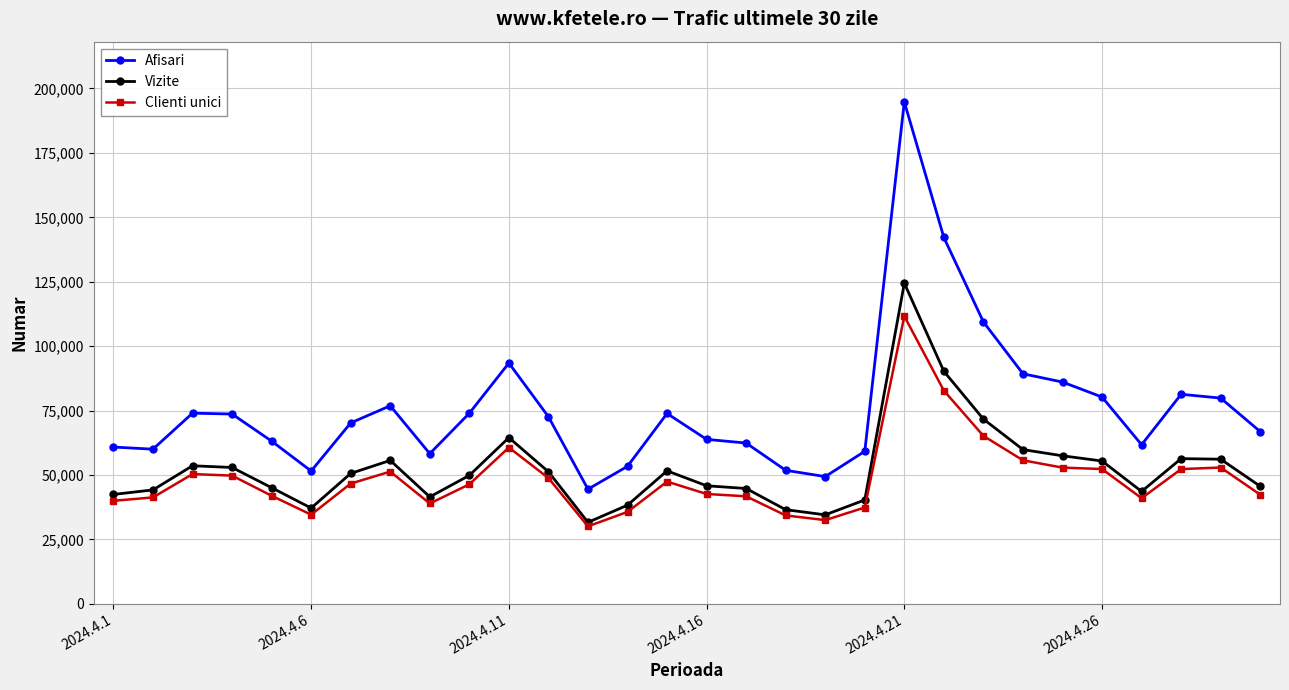

True or false: Afisari and Clienti unici cross at least once.

False